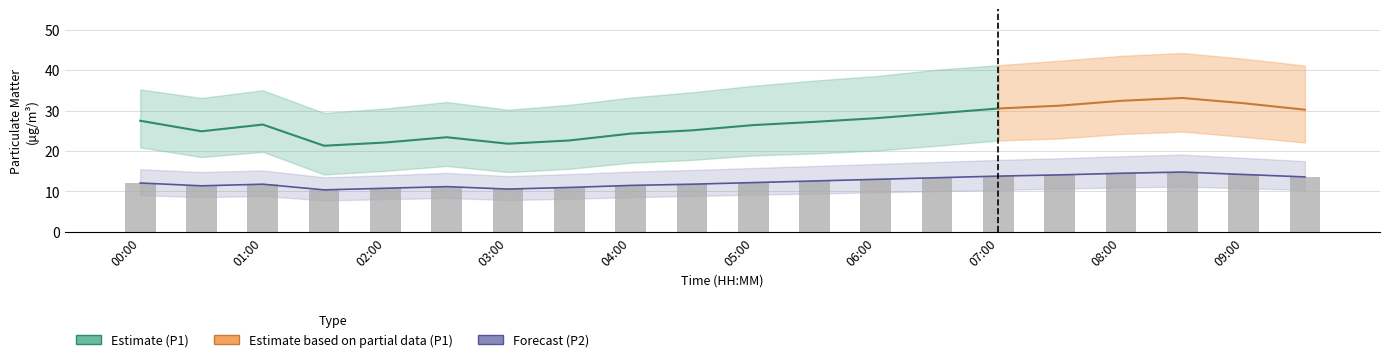

Is it true that P2_lower equals 16.5 at 06:30?

False